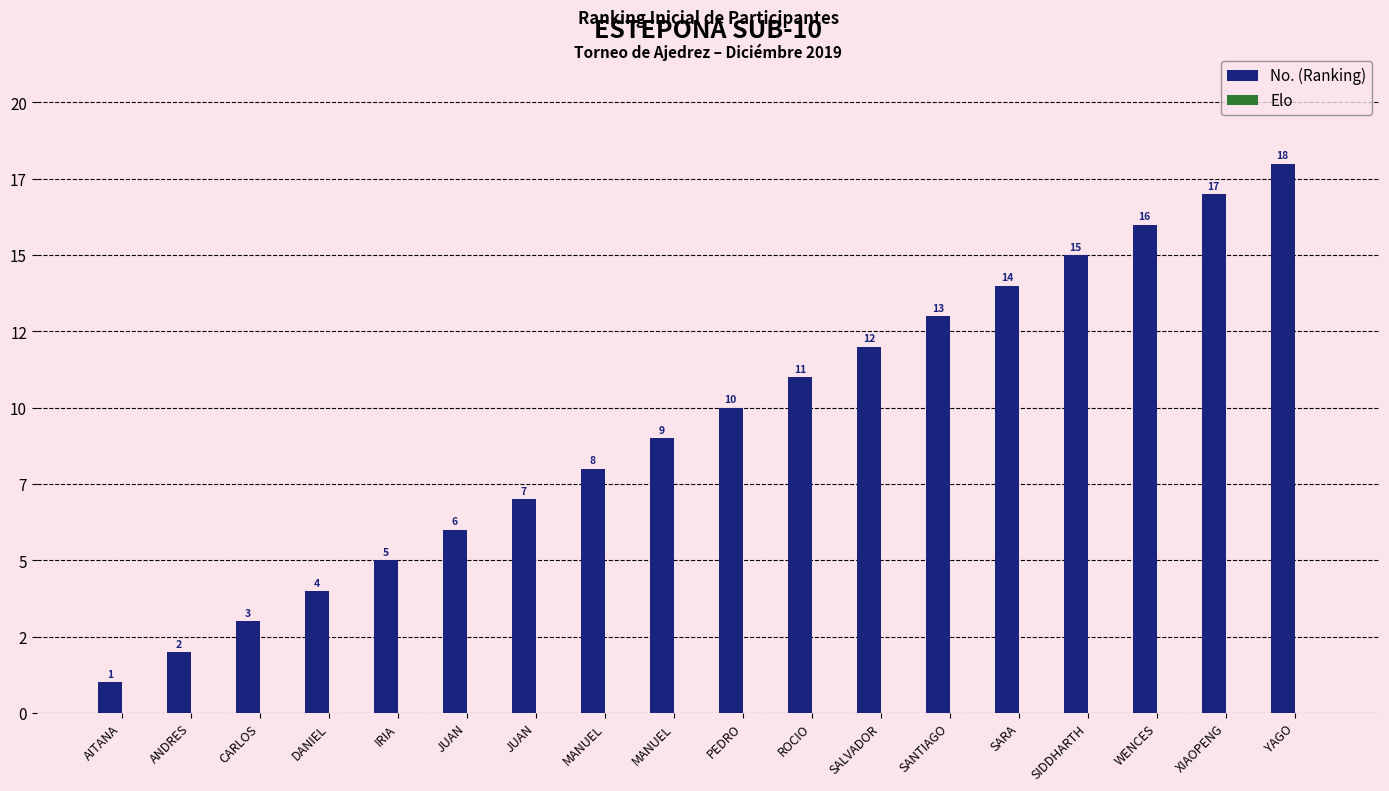

How many bars are there in total?

36